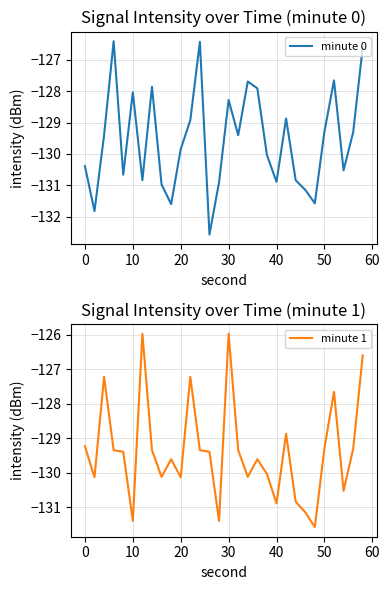

What is the sum of all minute 1 values?

-3881.1